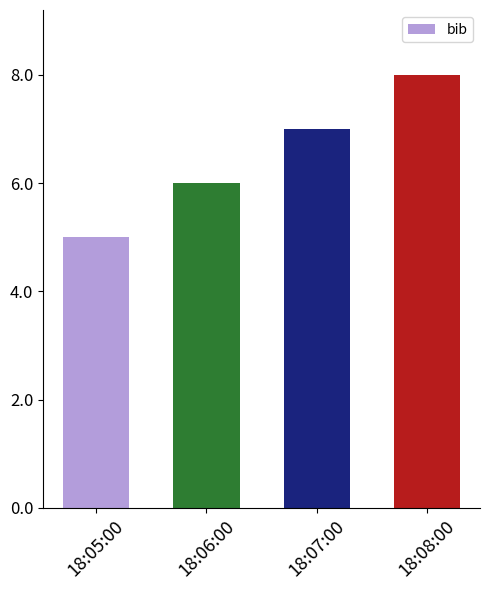

How many data points are less than 7?

2